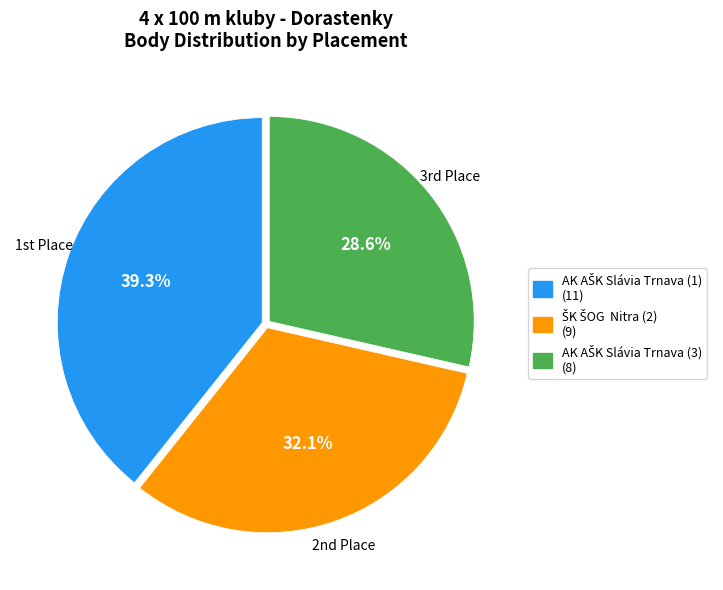

Does any single category account for the majority?

No